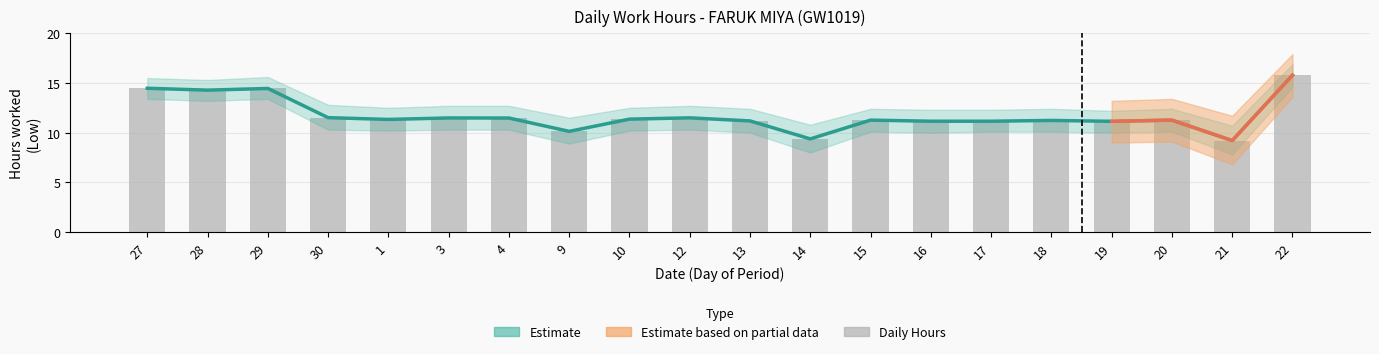

Where does the Daily Hours (bar) series first go above 11?

27